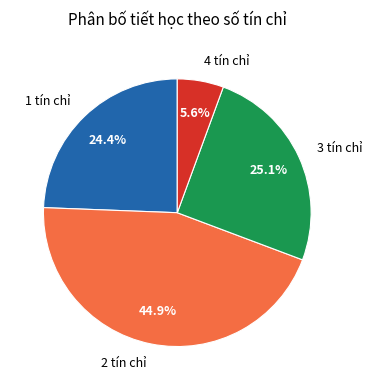

Rank the categories by value from lowest to highest.

4 tín chỉ, 1 tín chỉ, 3 tín chỉ, 2 tín chỉ